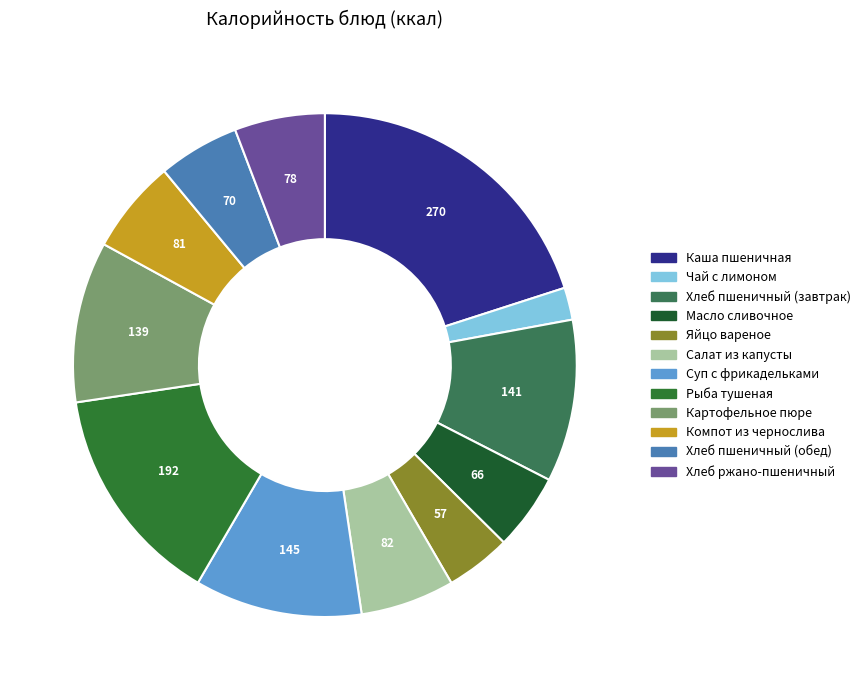

How many slices are in this pie chart?

12